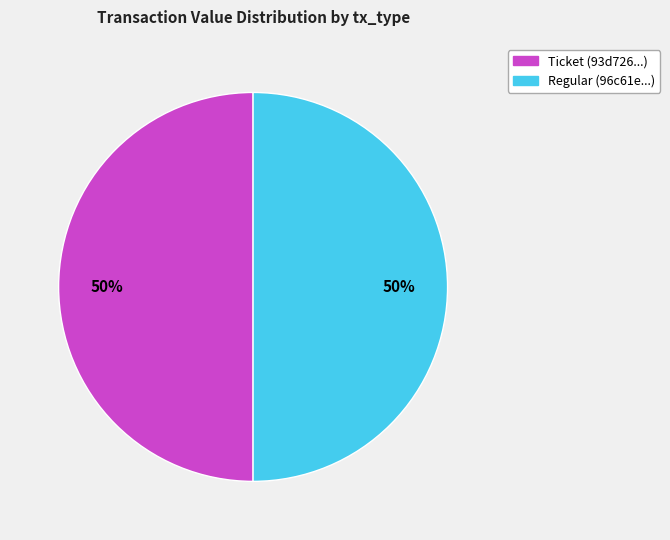

Count the number of slices in the pie.

2